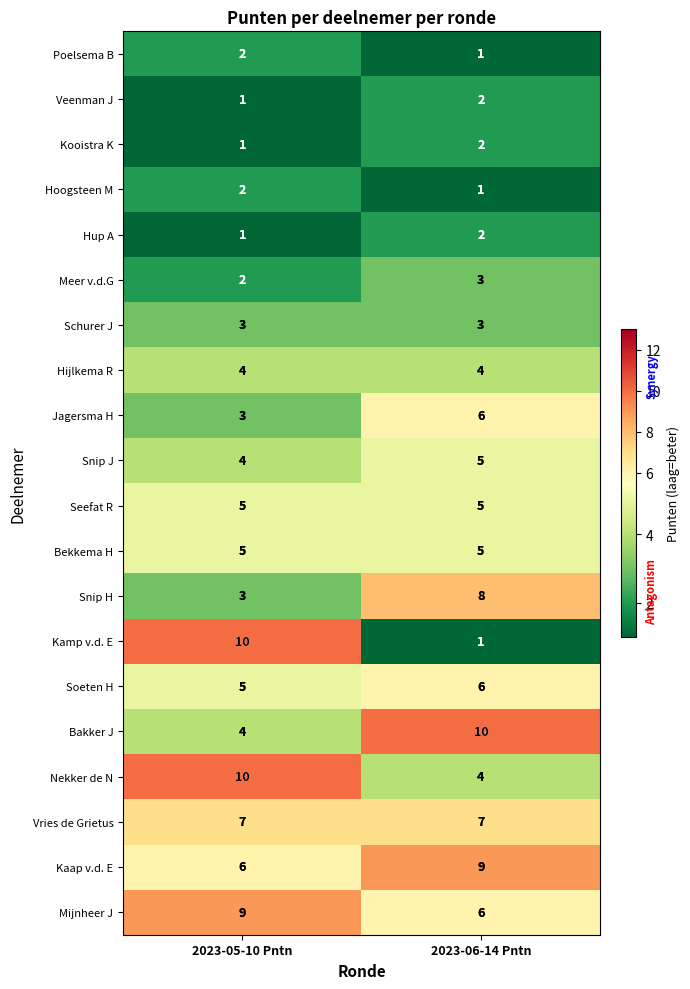

What is the sum of the Bekkema H values at 2023-06-14 Pntn and 2023-05-10 Pntn?

10